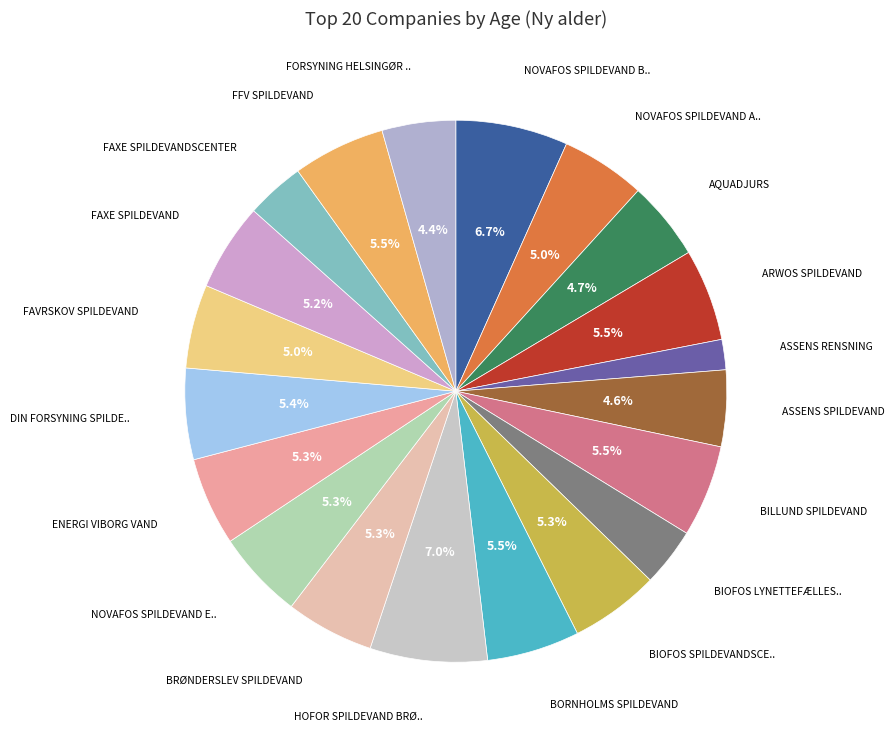

Which category has the biggest portion of the pie?

HOFOR SPILDEVAND BRØNDBY A/S